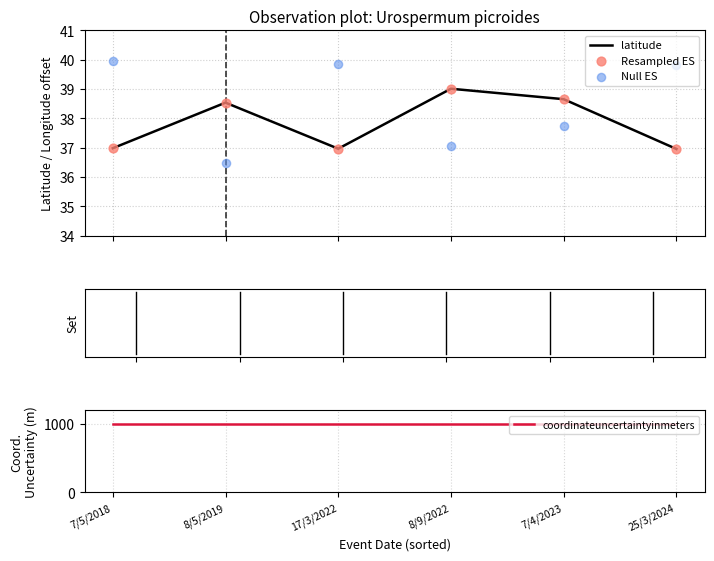

Which series contains the highest Y value?

coordinateuncertaintyinmeters